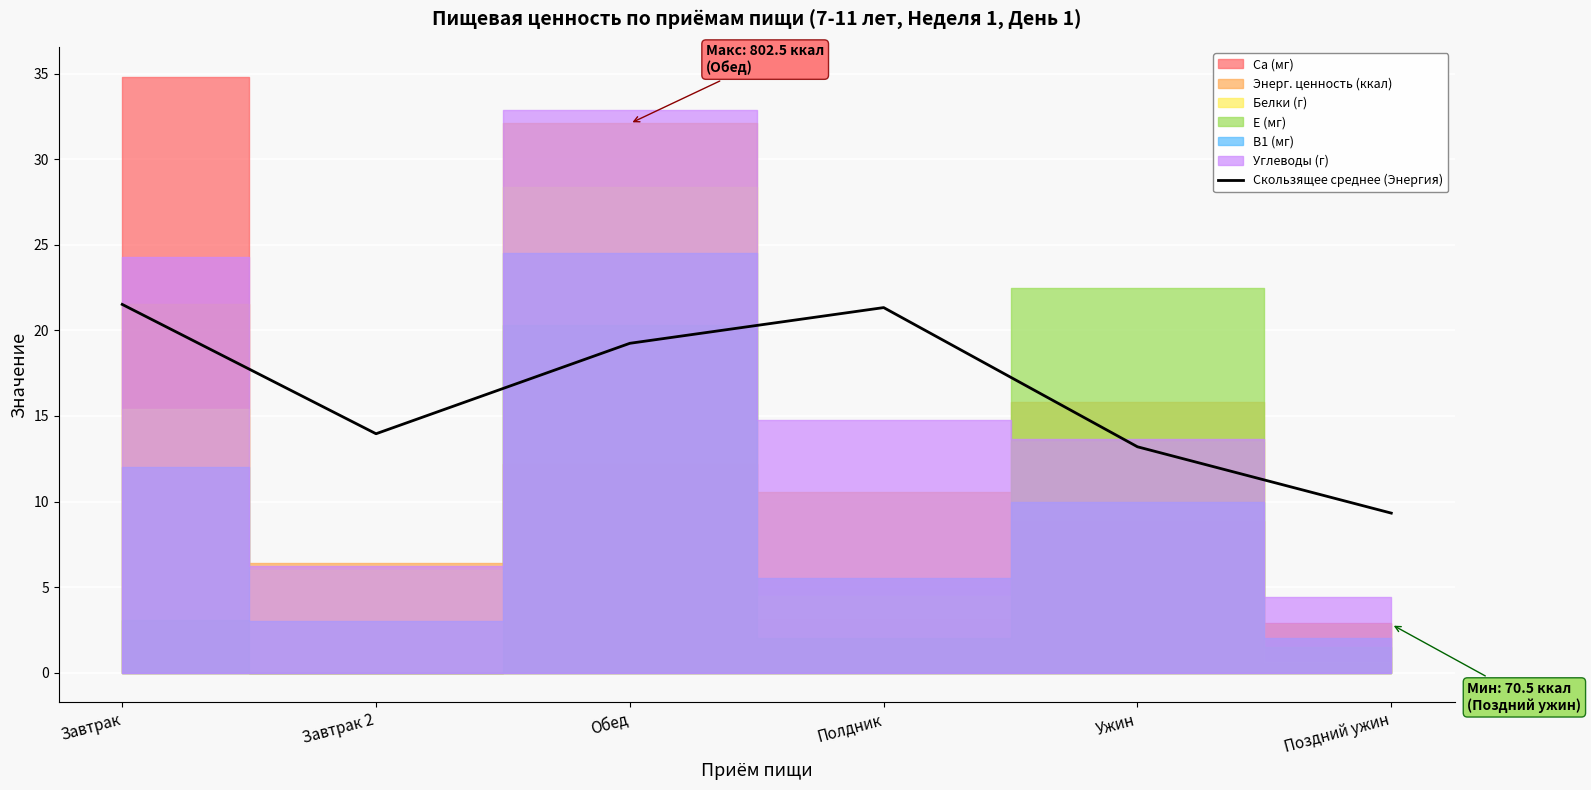

What is the label of the 4th point from the right?

Обед